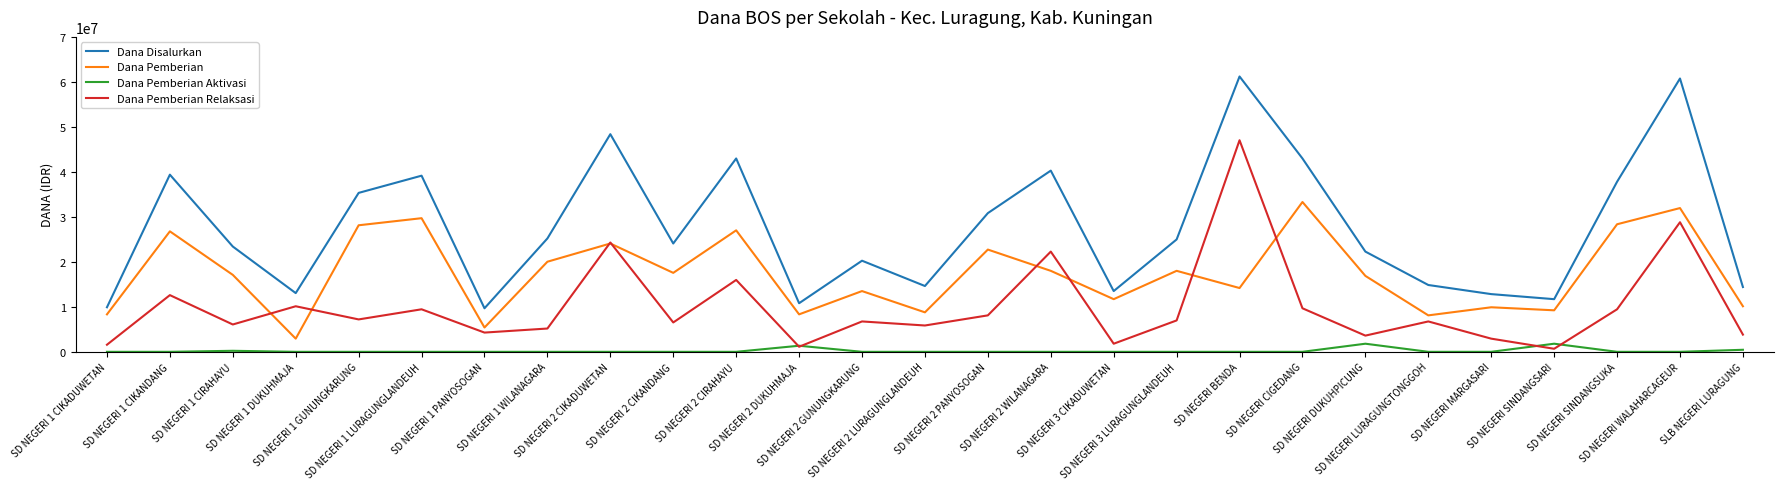

True or false: Dana Pemberian and Dana Pemberian Aktivasi intersect in this chart.

False